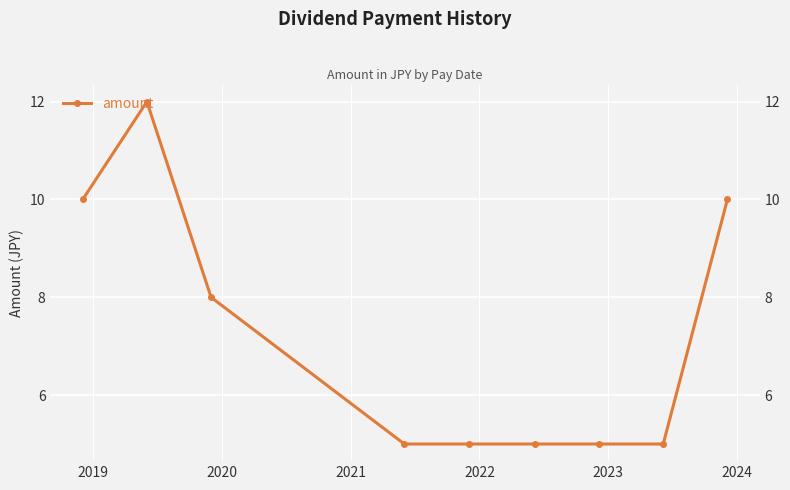

True or false: the data shows 16 at 8.

False